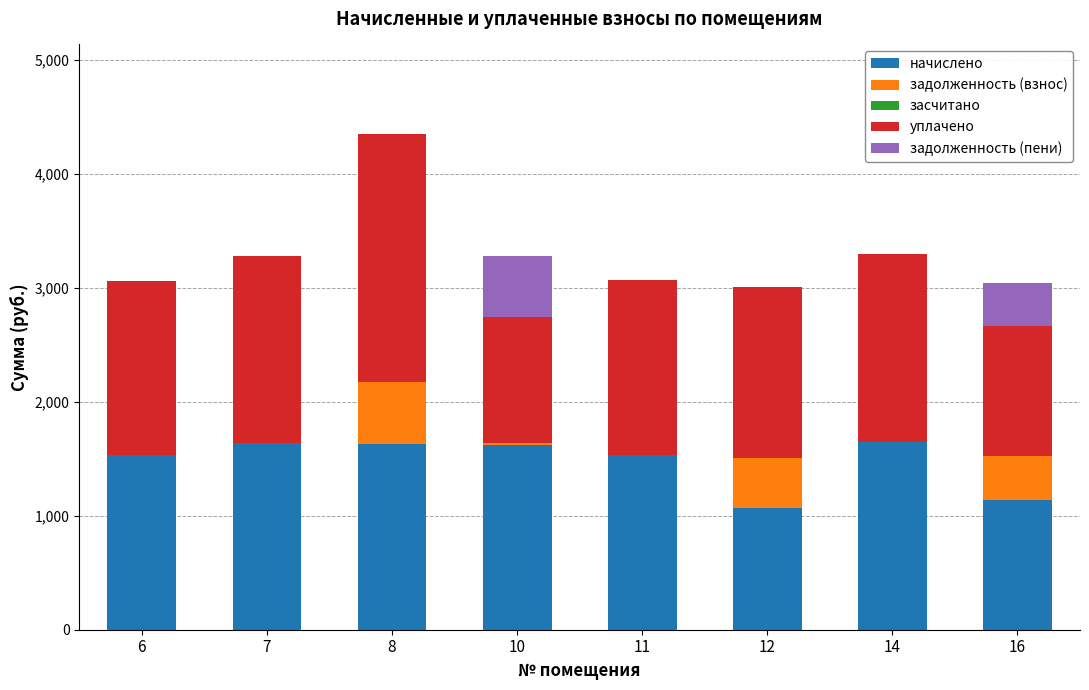

What is the sum of the начислено values at 11 and 12?

2602.9